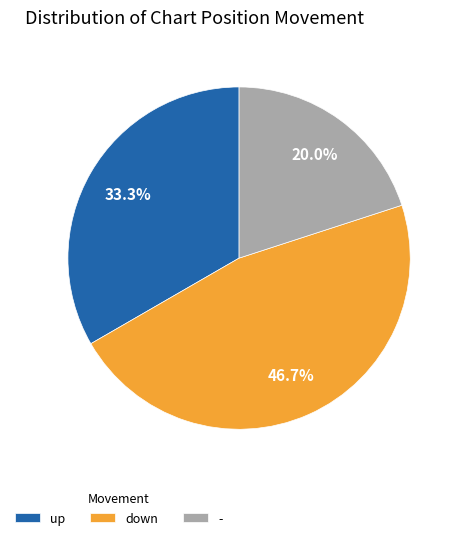

Between - and down, which is larger?

down